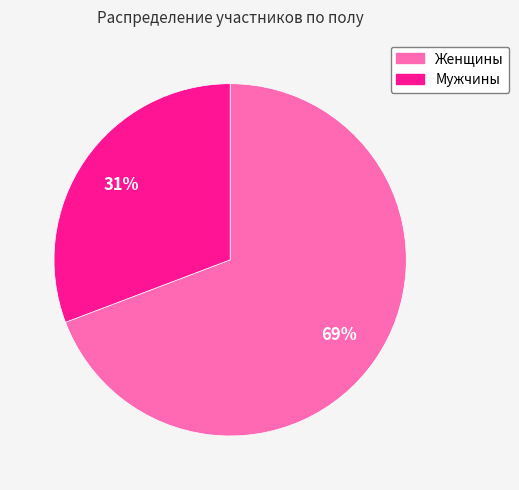

Does any single category account for the majority?

Yes